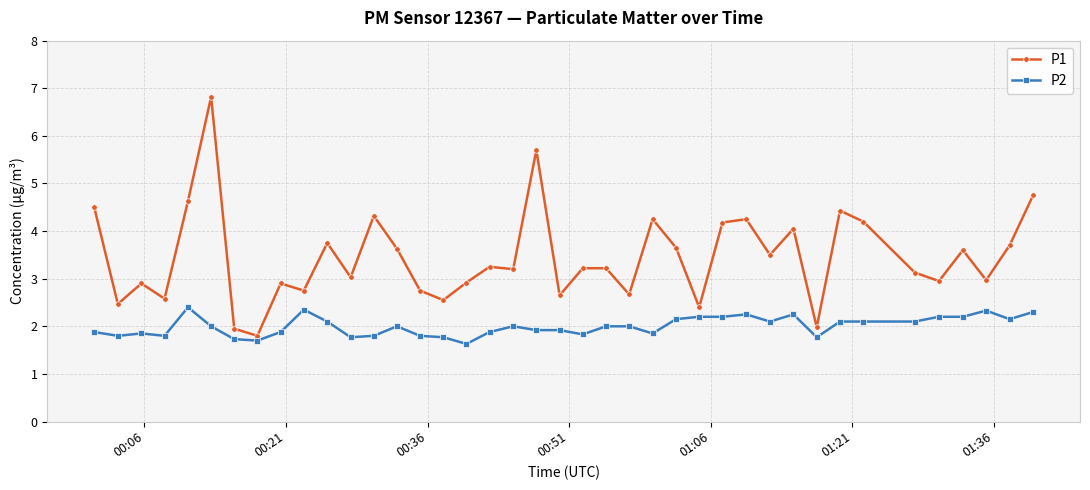

Count the P2 values in the range 1 to 2.

23